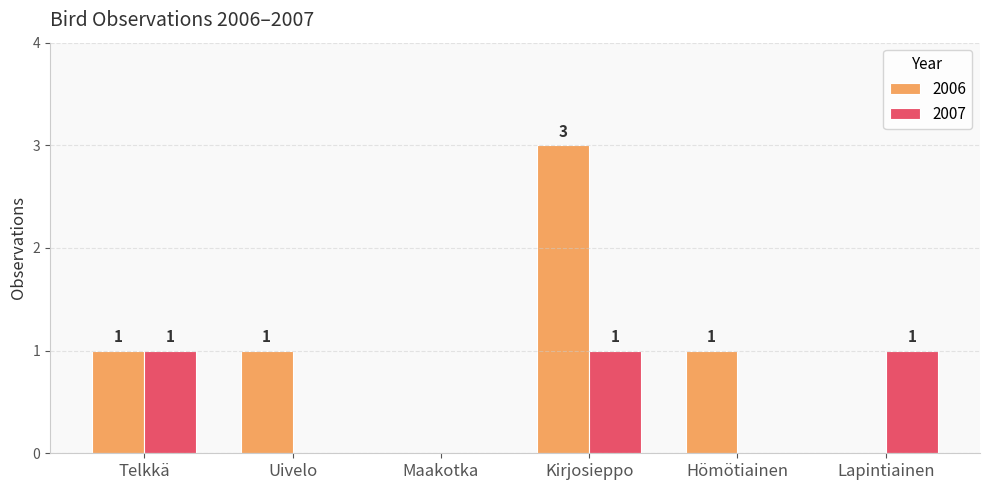

Which category has the highest value across all series?

Kirjosieppo